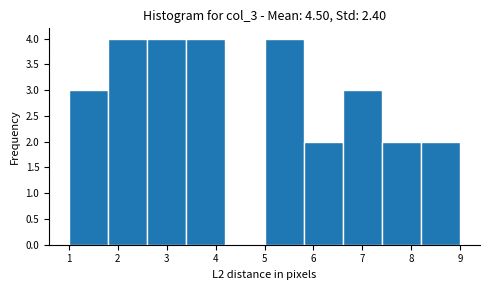

What is the height of the bar covering 5.8 to 6.6 on the x-axis? The values are not printed on the chart, so give them approximately, as read against the axis.

2